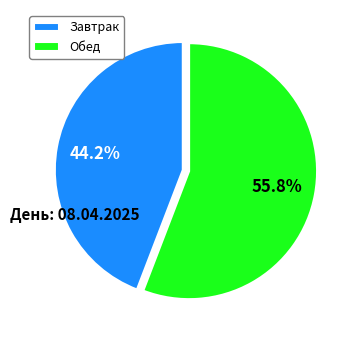

Which category has the biggest portion of the pie?

Обед